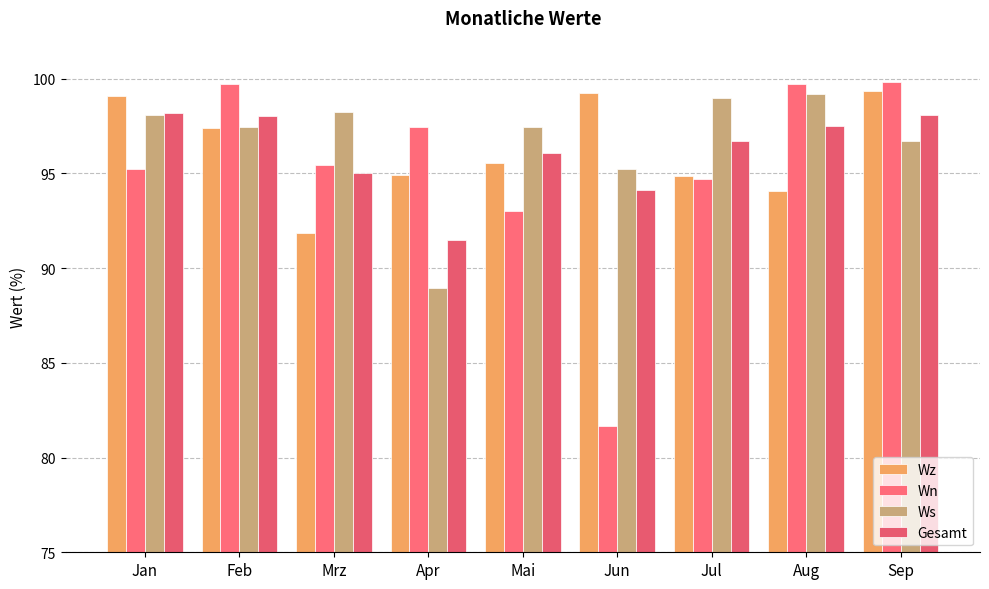

What is the highest value of the Wn series?

99.8